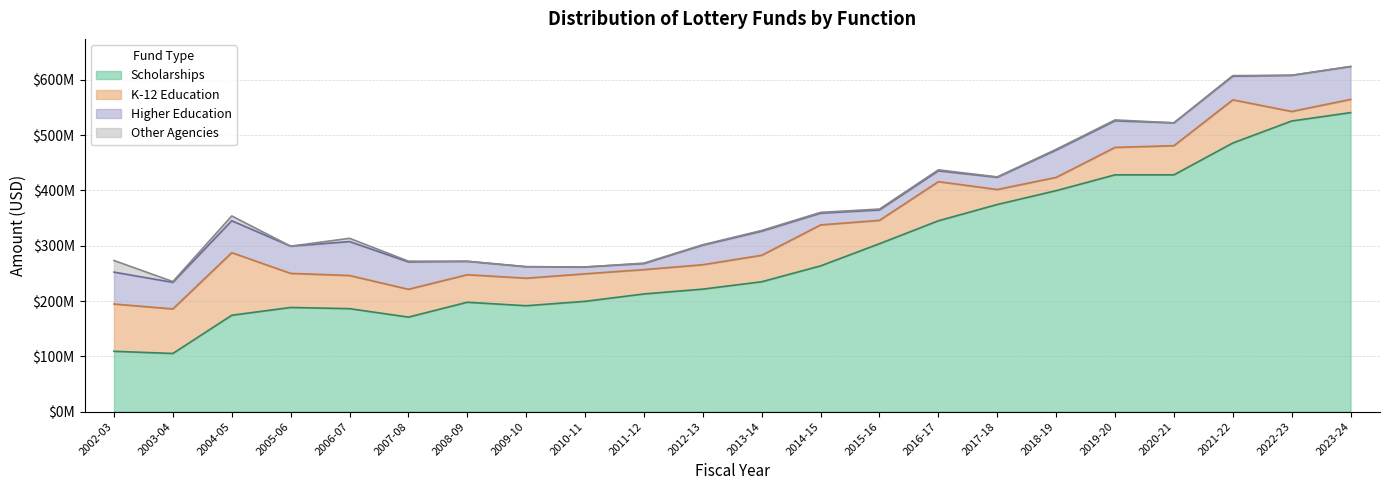

Which series changed the most between 2012-13 and 2019-20?

Scholarships